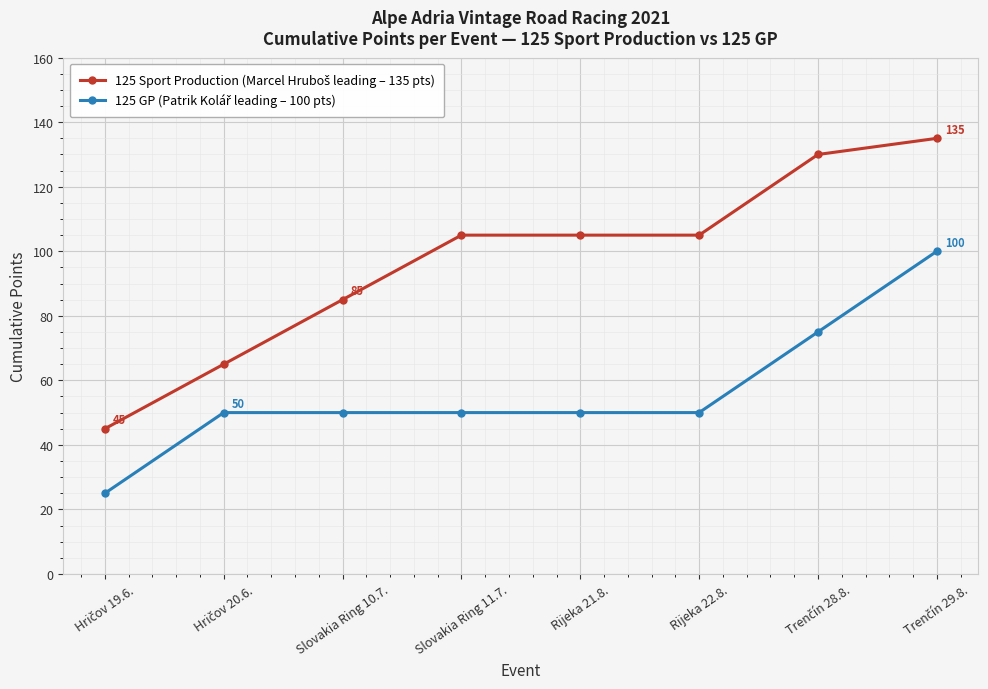

What is the label of the 6th point from the left?

Rijeka 22.8.